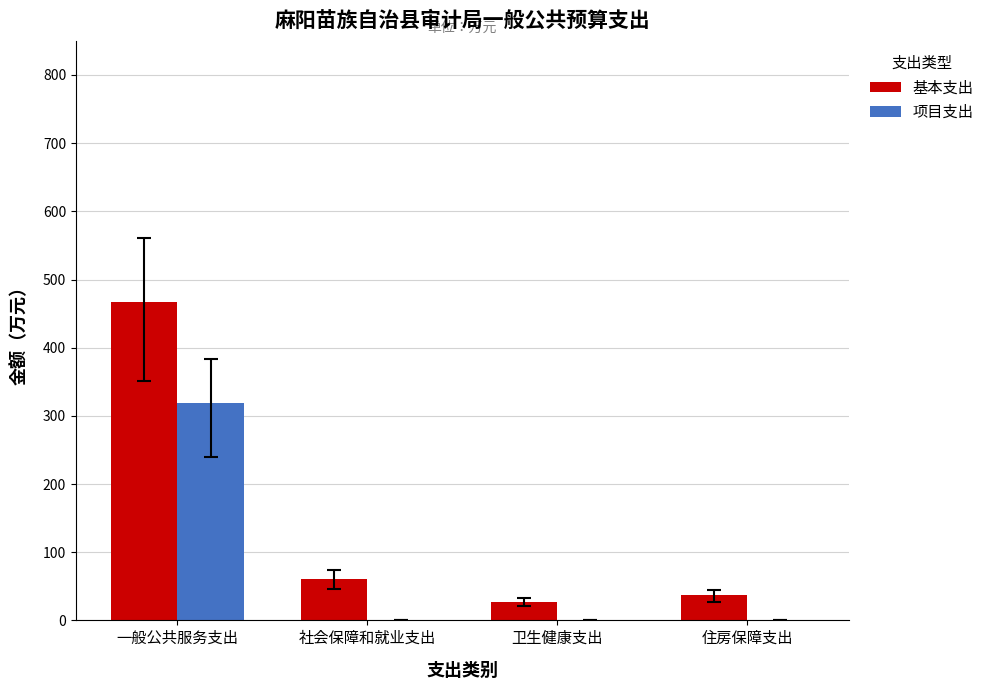

Which category has the highest value in the 基本支出 series?

一般公共服务支出